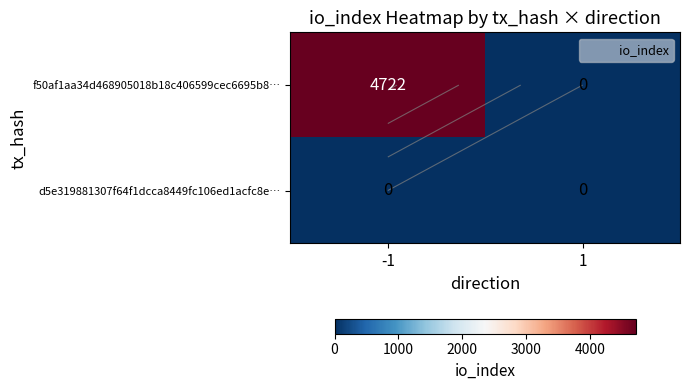

Which series changed the most between -1 and 1?

f50af1aa34d468905018b18c406599cec6695b8…